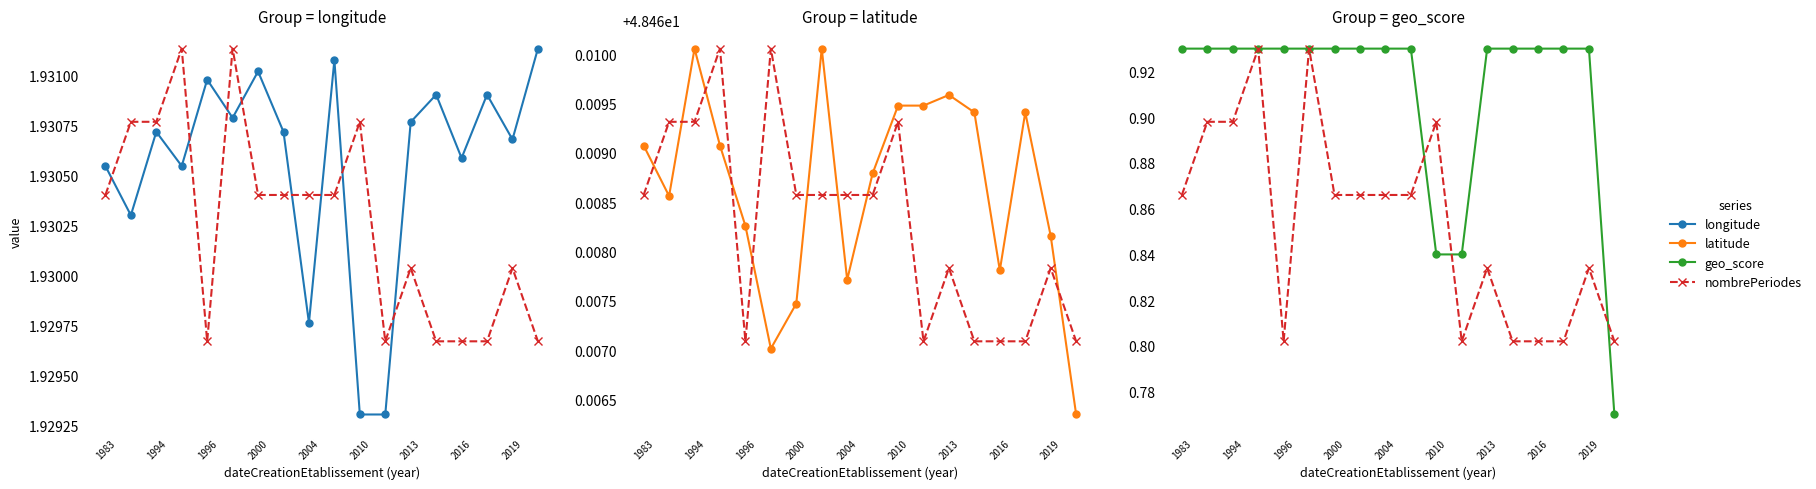

The longitude series shows 1.9 at 2013. True or false?

True